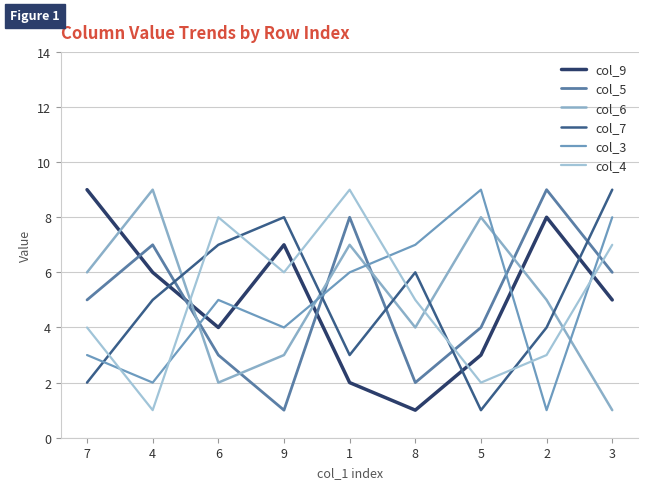

True or false: col_6 has more than 0 interior local peaks.

True